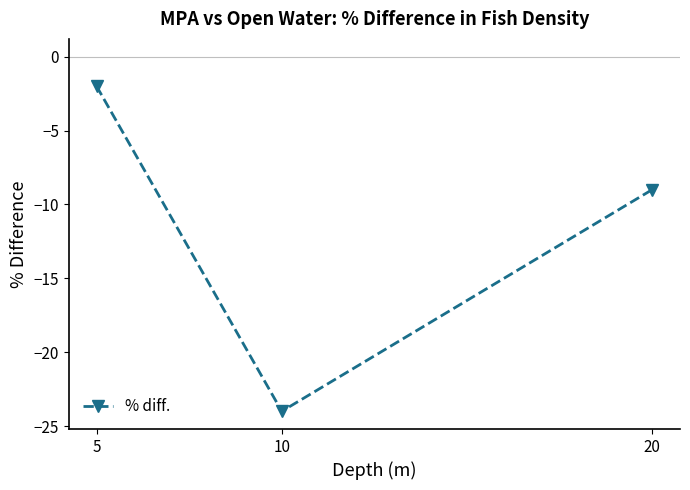

What is the sum of the values at 20 and 10?

-33